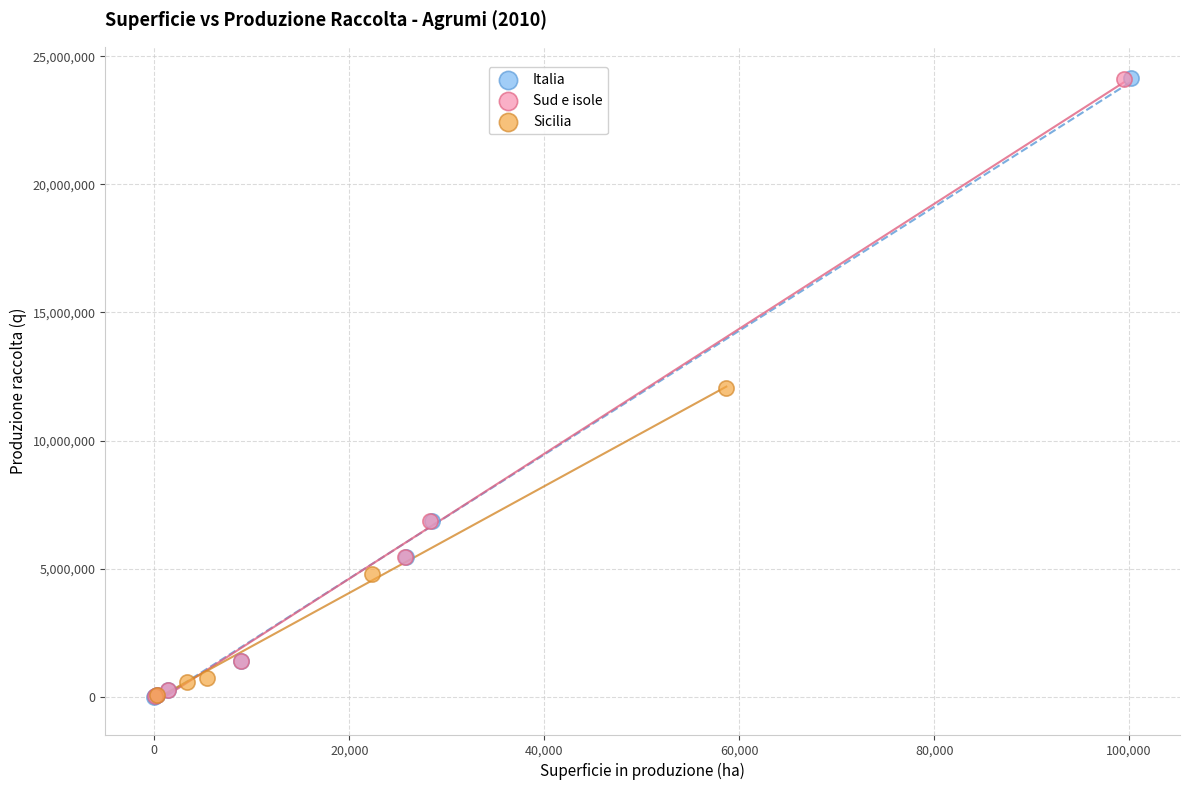

Which series has the widest spread of Y values?

Italia